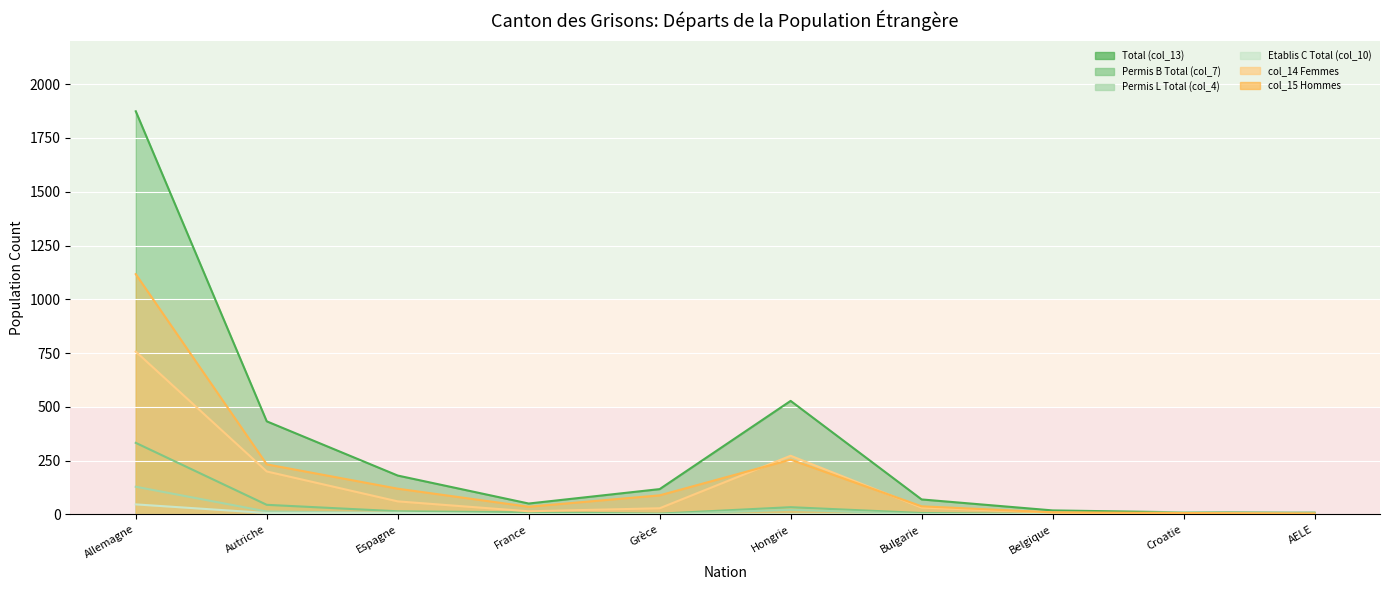

Reading left to right, transcribe all the data shown in this chart.

Total (col_13): Allemagne=1874	Autriche=433	Espagne=181	France=51	Grèce=118	Hongrie=528	Bulgarie=70	Belgique=19	Croatie=10	AELE=8
Permis B Total (col_7): Allemagne=333	Autriche=45	Espagne=15	France=10	Grèce=4	Hongrie=34	Bulgarie=7	Belgique=2	Croatie=1	AELE=8
Permis L Total (col_4): Allemagne=129	Autriche=14	Espagne=7	France=2	Grèce=1	Hongrie=22	Bulgarie=2	Belgique=0	Croatie=0	AELE=1
Etablis C Total (col_10): Allemagne=47	Autriche=7	Espagne=8	France=1	Grèce=0	Hongrie=1	Bulgarie=0	Belgique=1	Croatie=10	AELE=1
col_14 Femmes: Allemagne=757	Autriche=200	Espagne=61	France=15	Grèce=29	Hongrie=273	Bulgarie=32	Belgique=9	Croatie=3	AELE=4
col_15 Hommes: Allemagne=1117	Autriche=233	Espagne=120	France=36	Grèce=89	Hongrie=255	Bulgarie=38	Belgique=10	Croatie=7	AELE=4